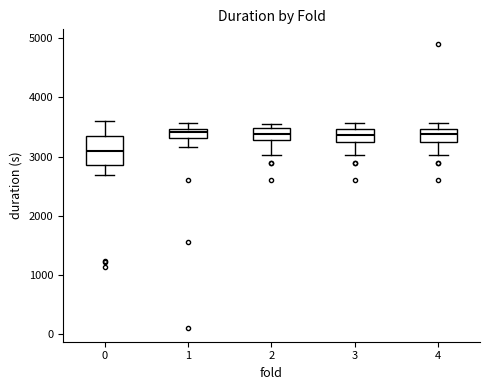

Comparing the boxes themselves (not the whiskers), which one is the tallest?

0